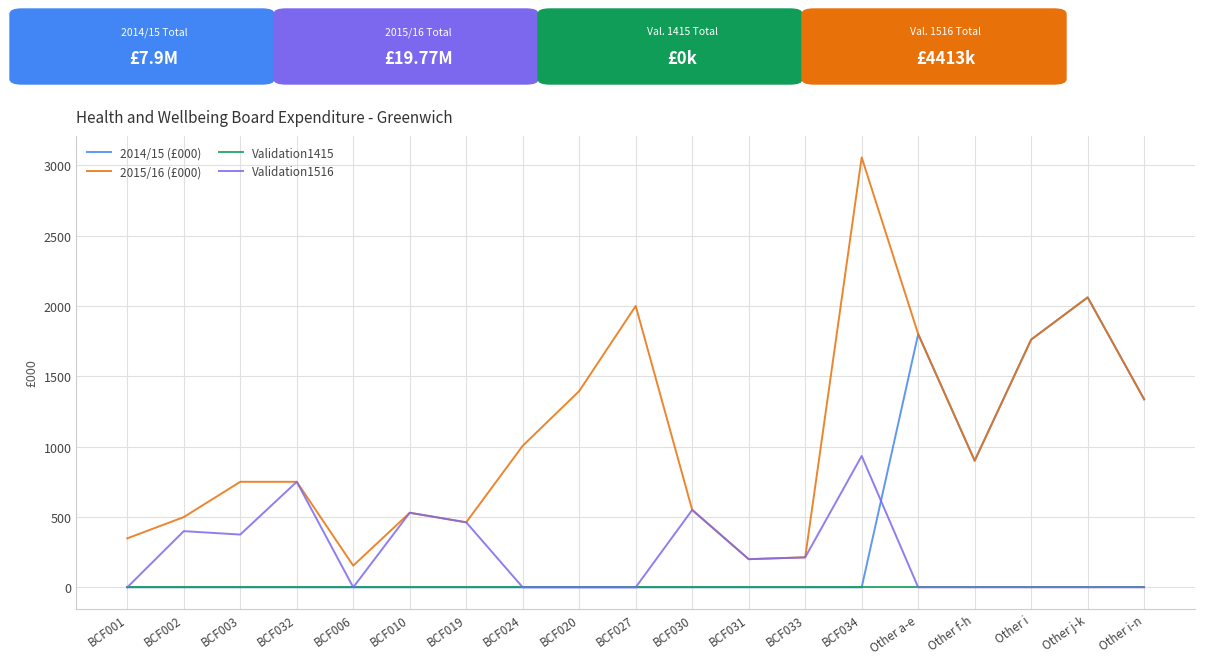

True or false: 2015/16 (£000) and Validation1415 intersect in this chart.

False